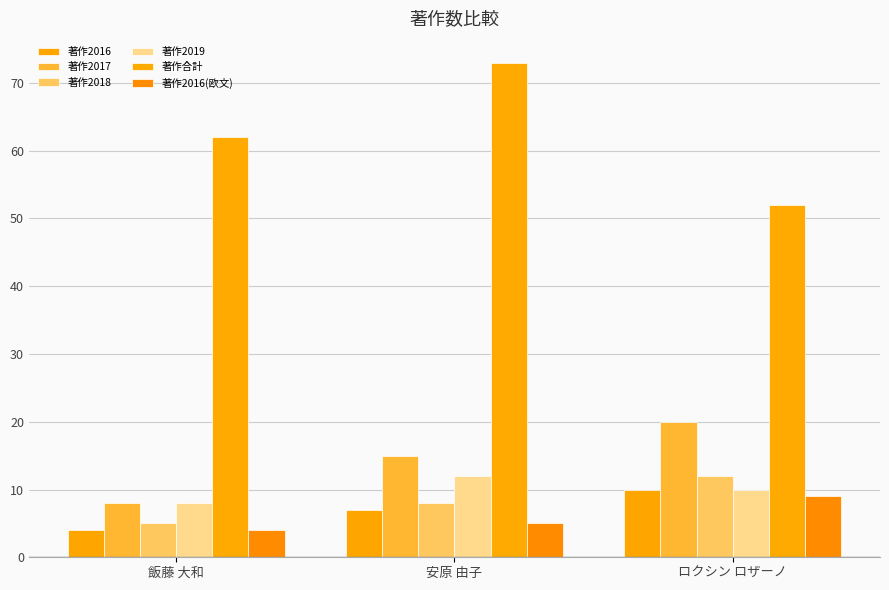

What is the value of the 著作2018 bar at the 2nd from the left?

8